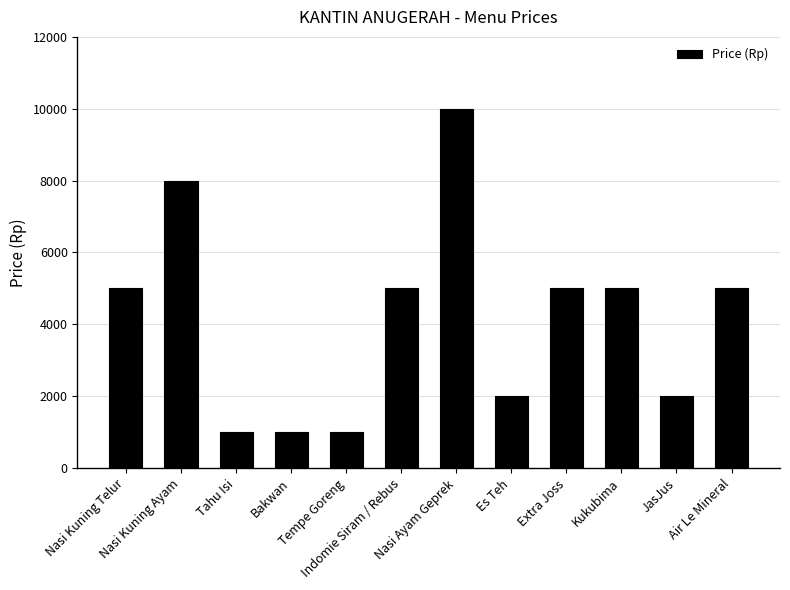

Reading right to left, what are all the values shown in this chart?

5000	2000	5000	5000	2000	10000	5000	1000	1000	1000	8000	5000